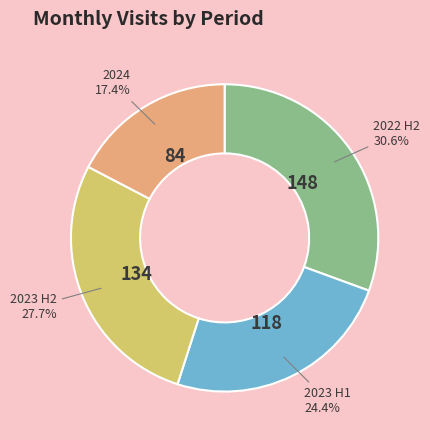

Does any single category account for the majority?

No